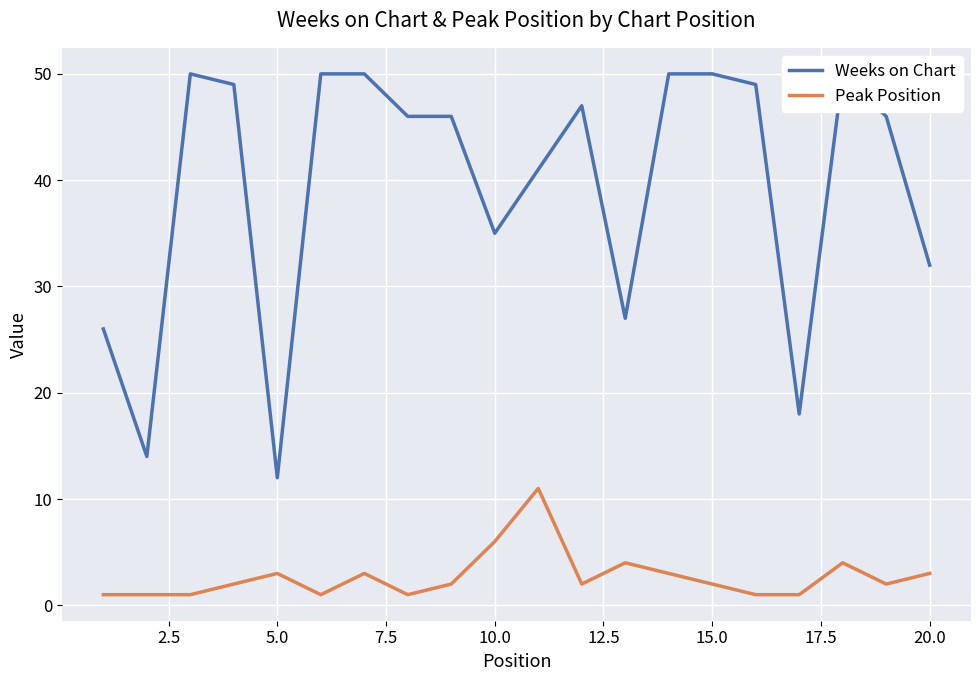

Is it true that Peak Position equals 5 at 20.0?

False